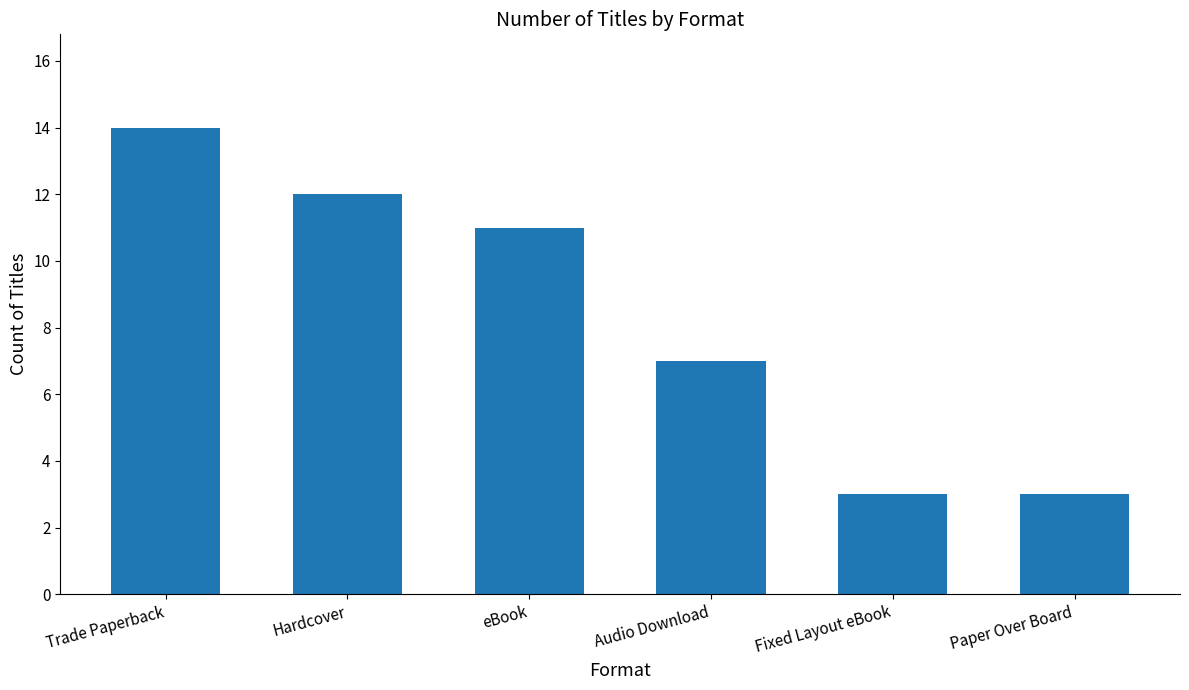

Approximately how many times larger is the value at Fixed Layout eBook compared to Trade Paperback?

0.2